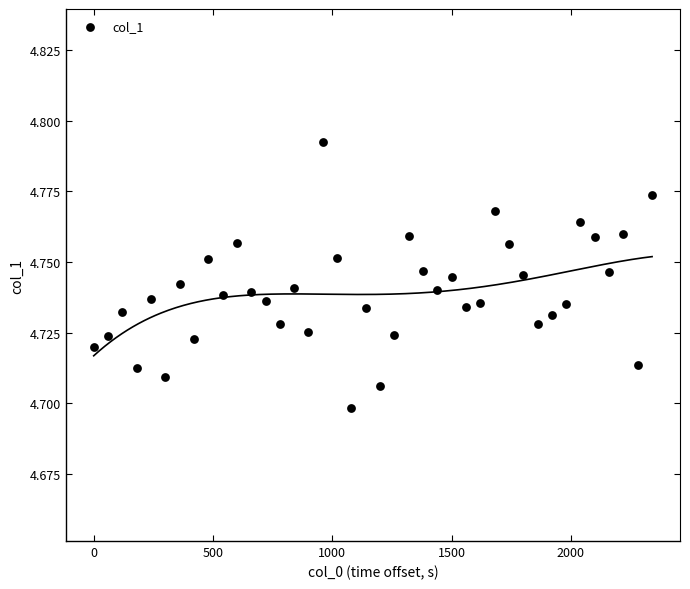

What is the range of X values (max minus min)?

2340.0